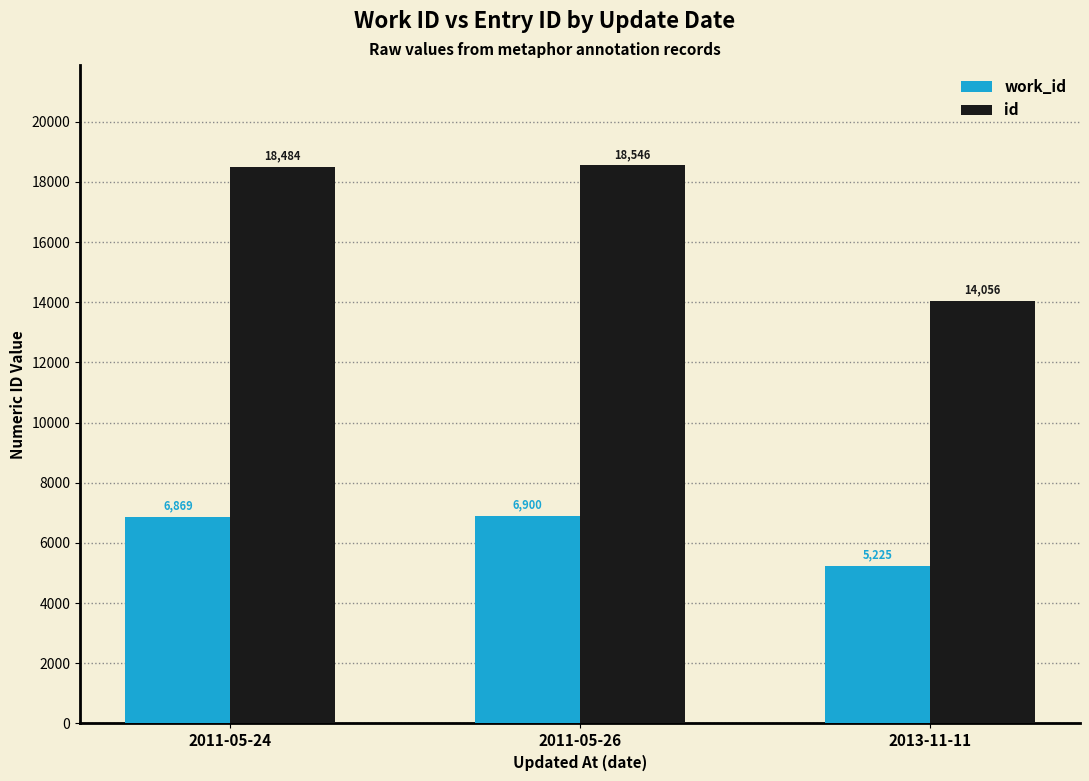

Which series has the largest range (max minus min)?

id